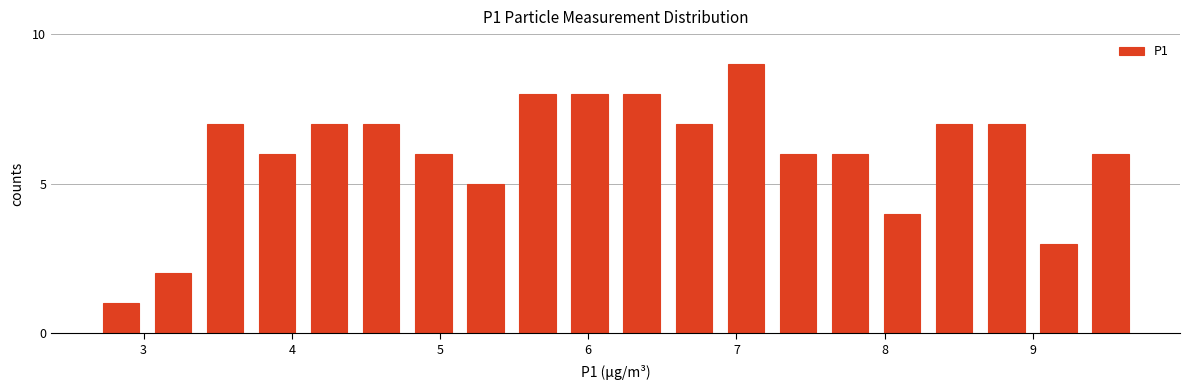

Around what value on the x-axis is the tallest bar? Give the approximate position of its centre, as read against the axis.

7.1